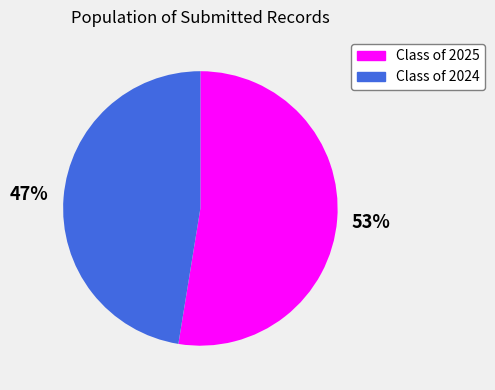

Approximately how many times larger is the value at Class of 2024 compared to Class of 2025?

0.9